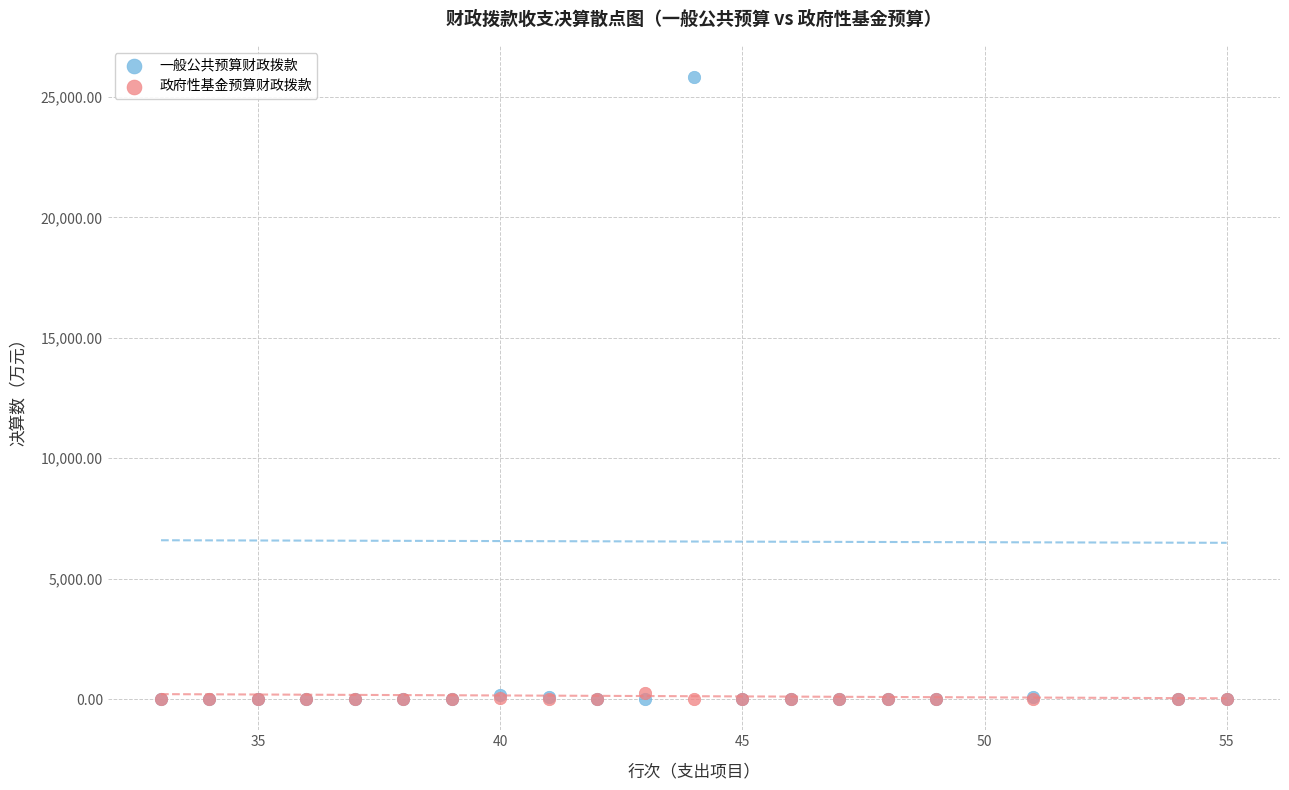

What are all the series names shown in the legend?

一般公共预算财政拨款, 政府性基金预算财政拨款